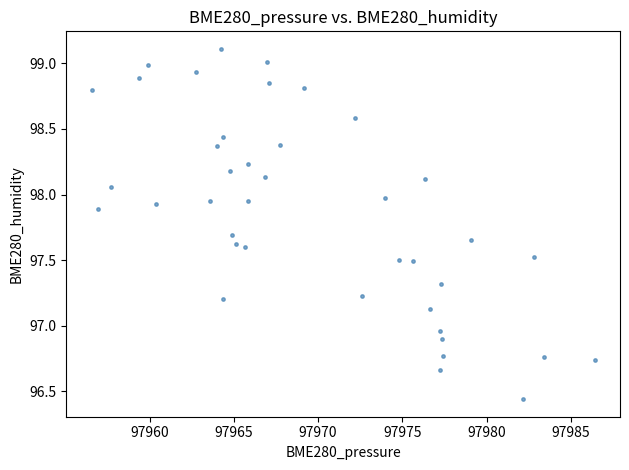

What is the range of Y values (max minus min)?

2.7